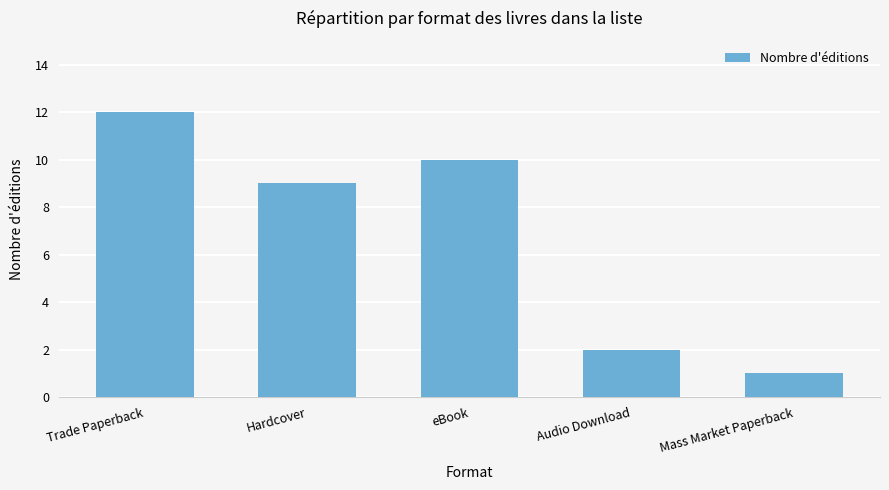

Reading left to right, what are all the values shown in this chart?

12	9	10	2	1